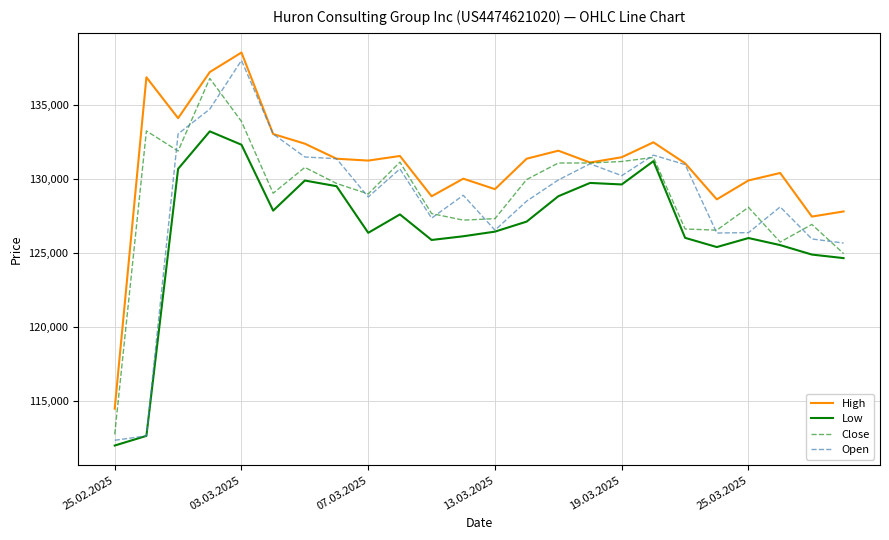

What are all the series names shown in the legend?

High, Low, Close, Open